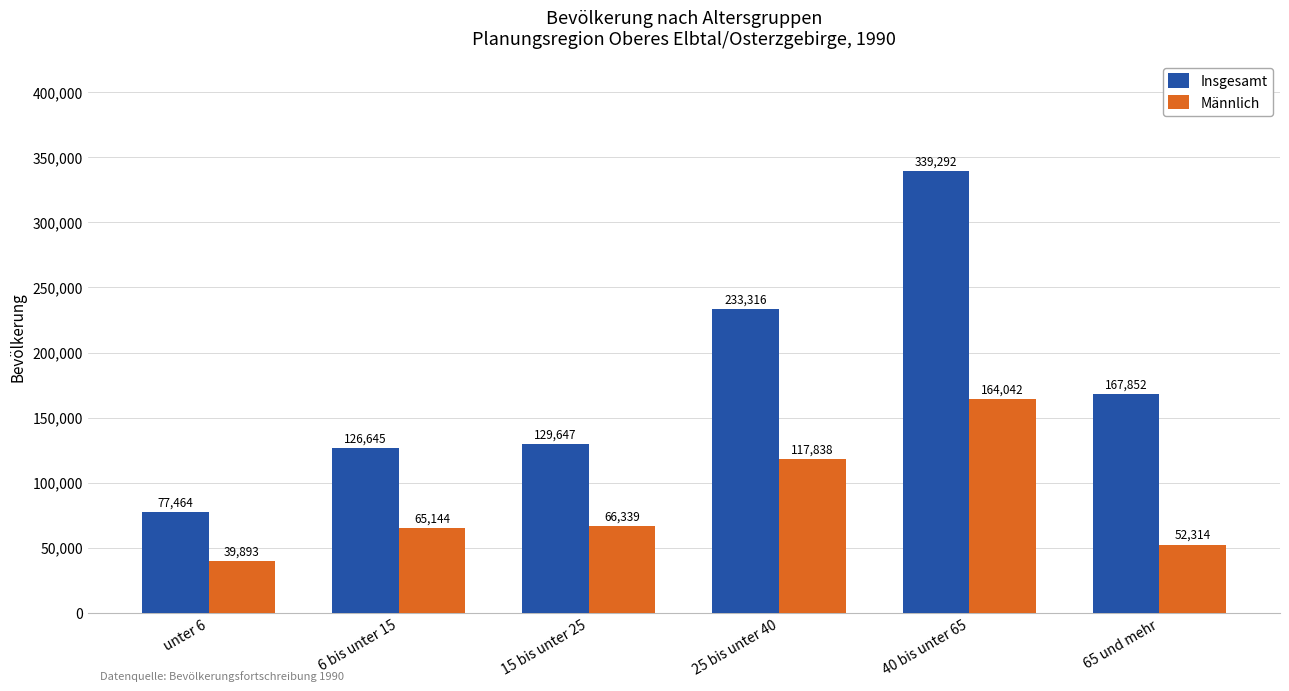

What is the sum of all Insgesamt values?

1074216